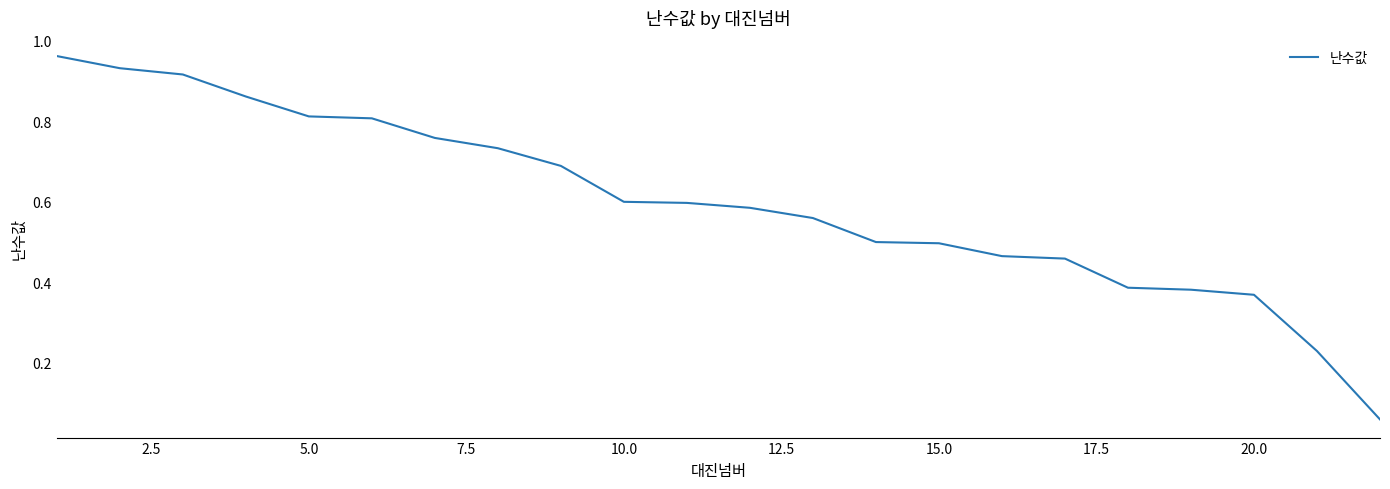

What is the sum of all values?

13.2